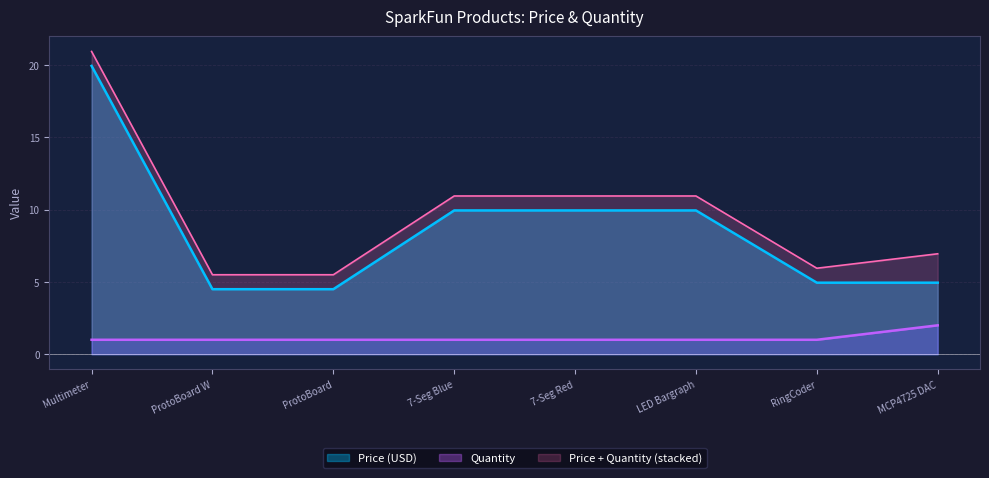

How many values in the Price (USD) series are below 9?

4